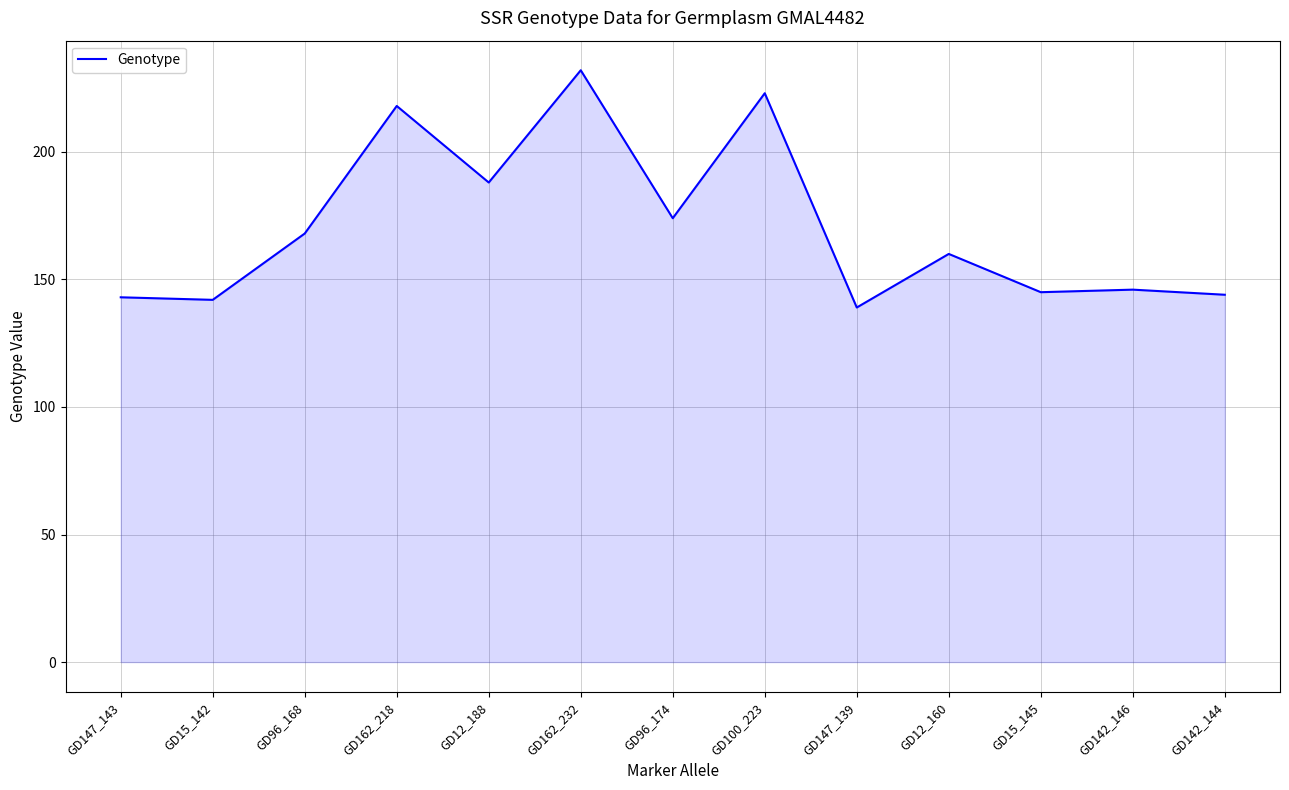

At which category does the chart reach its minimum across all series?

GD147_139